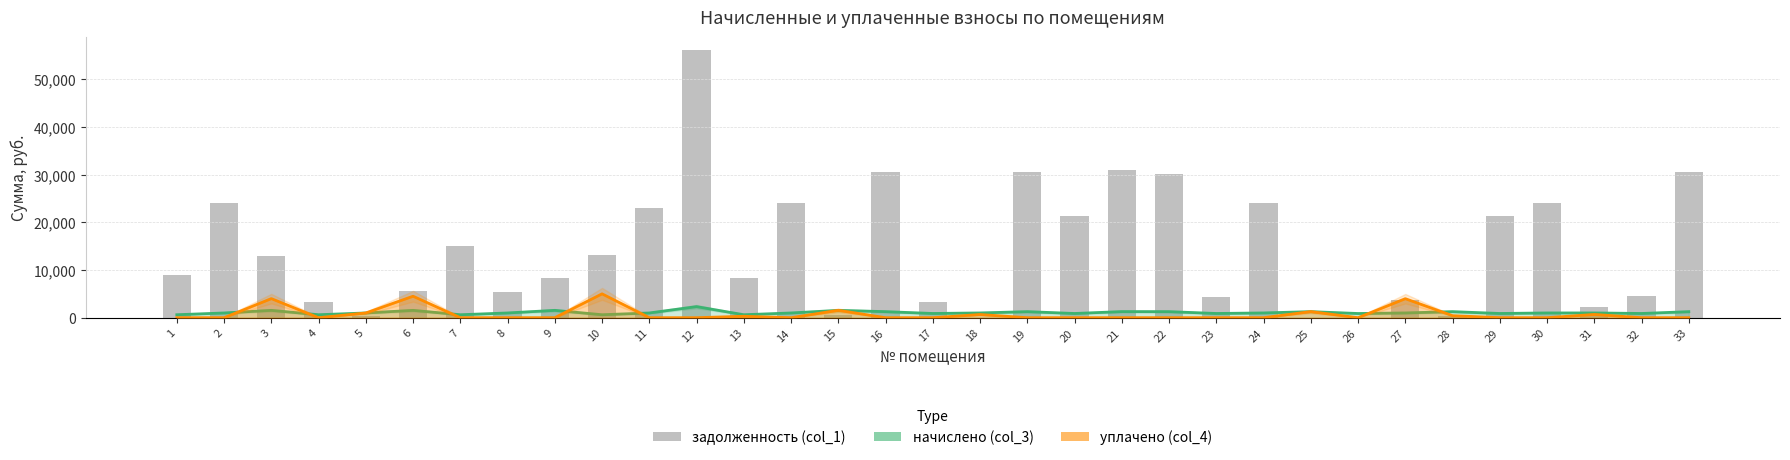

Which series has the largest total across all categories?

задолженность (col_1)